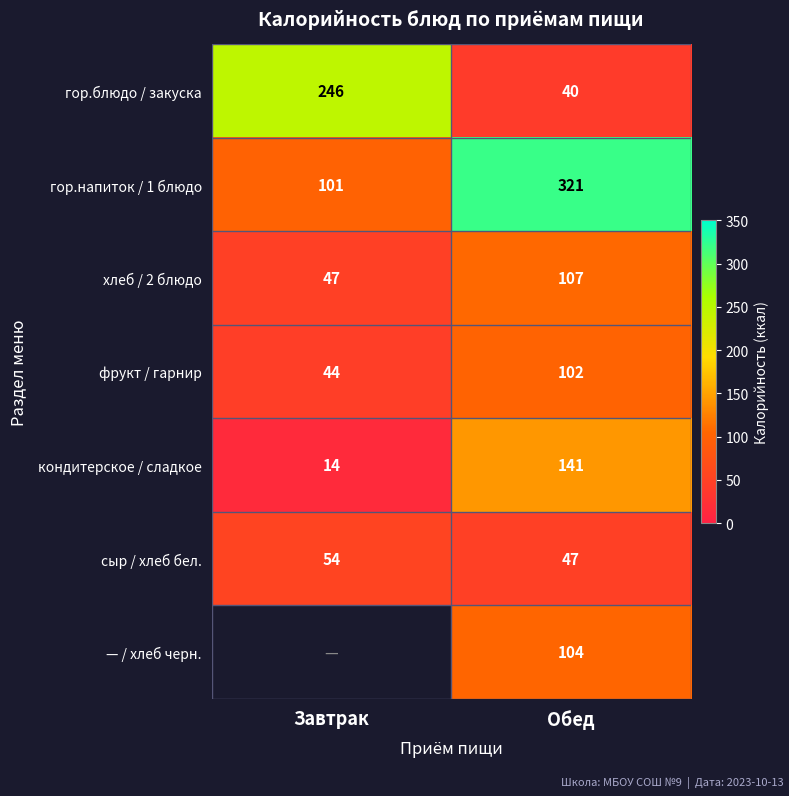

The value of кондитерское / сладкое at Обед is 233.5. True or false?

False